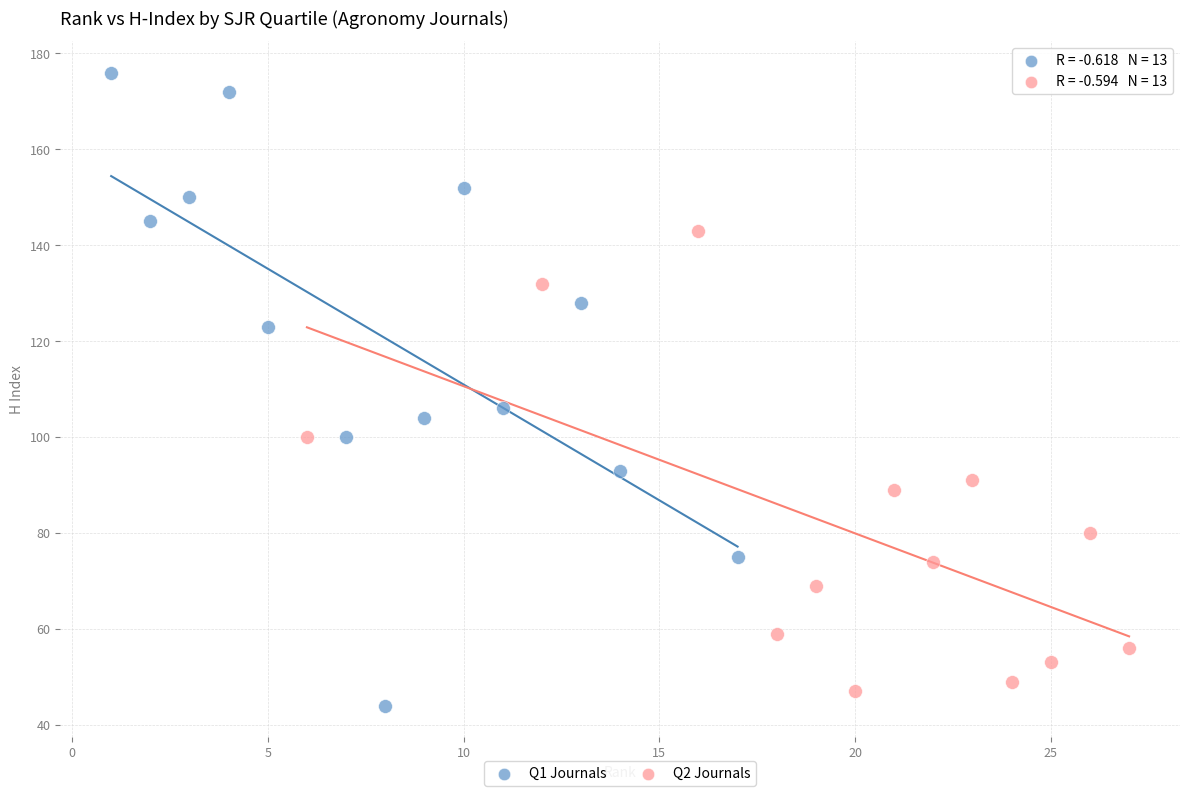

Which series reaches the maximum Y coordinate?

Q1 Journals